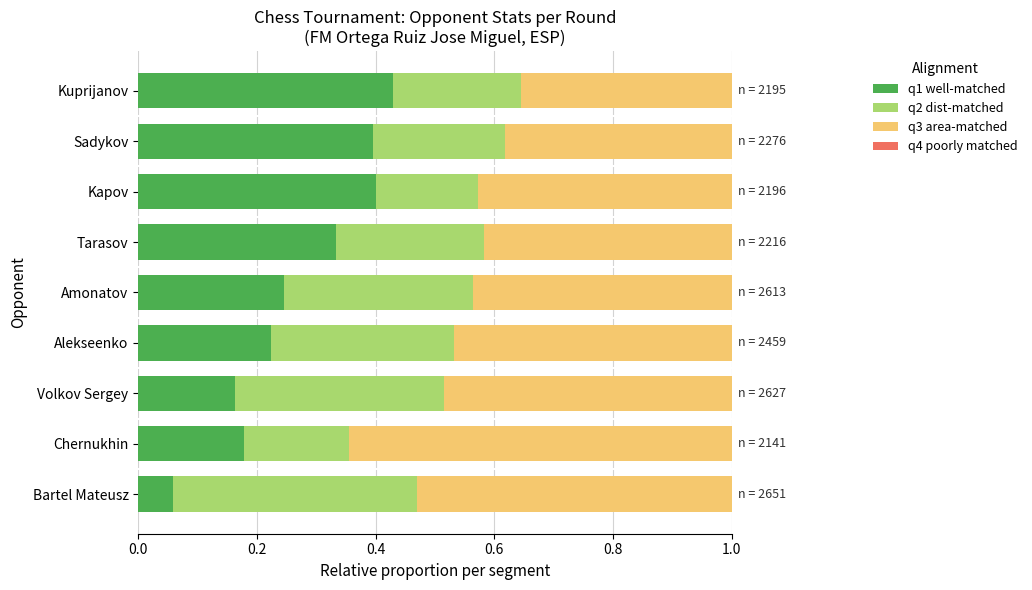

What is the total value across all series at Volkov Sergey?

1.0